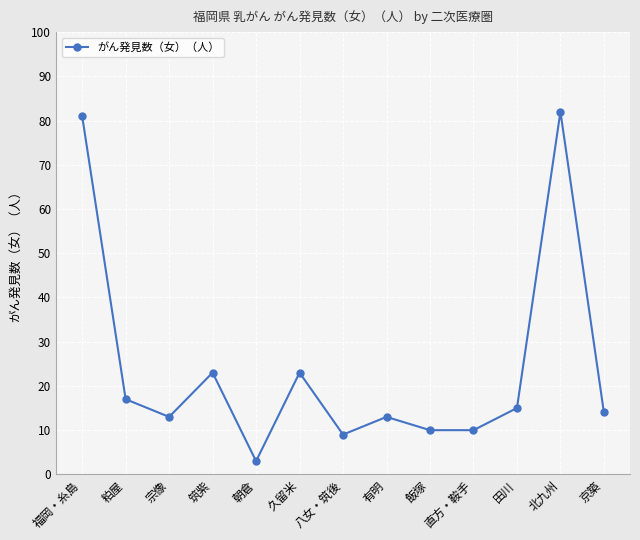

Reading right to left, what are all the values shown in this chart?

京築=14	北九州=82	田川=15	直方・鞍手=10	飯塚=10	有明=13	八女・筑後=9	久留米=23	朝倉=3	筑紫=23	宗像=13	粕屋=17	福岡・糸島=81